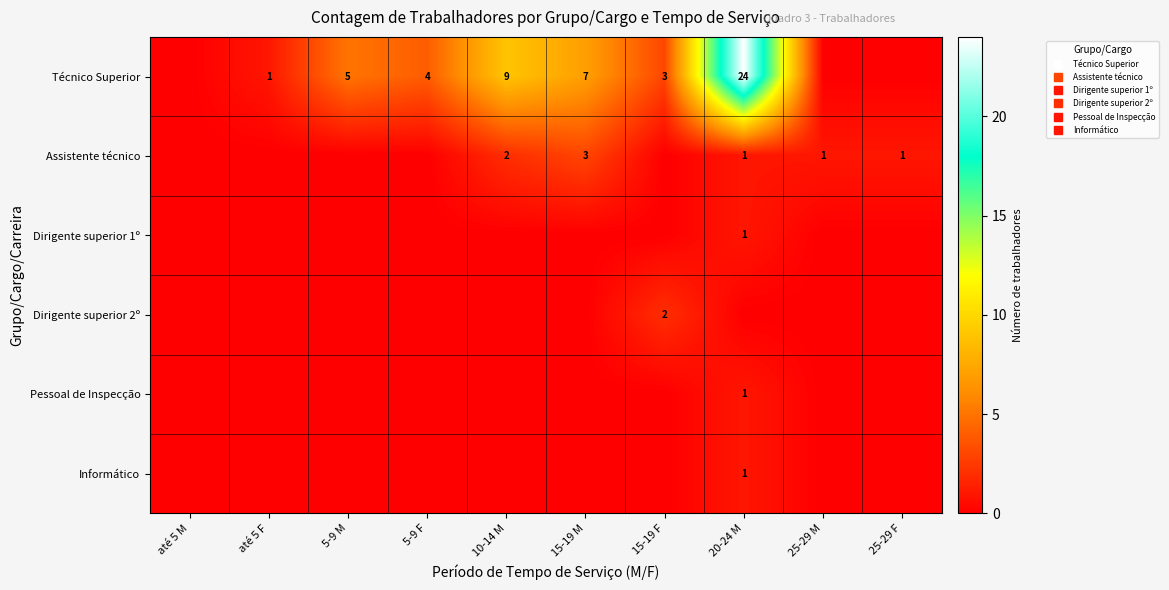

At which category does the chart reach its peak across all series?

20-24 M